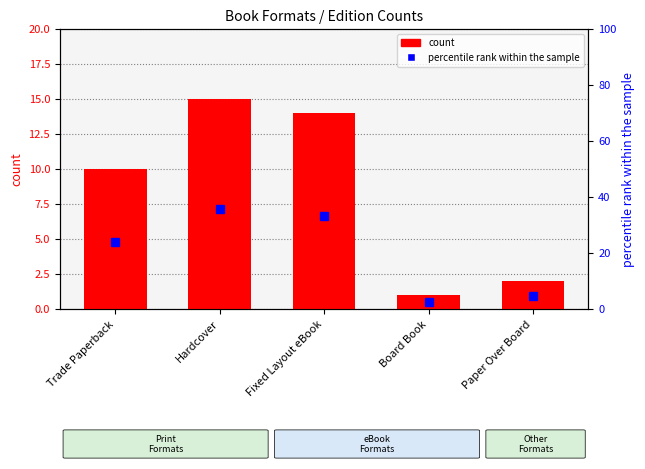

What is the label of the 1st bar from the right?

Paper Over Board